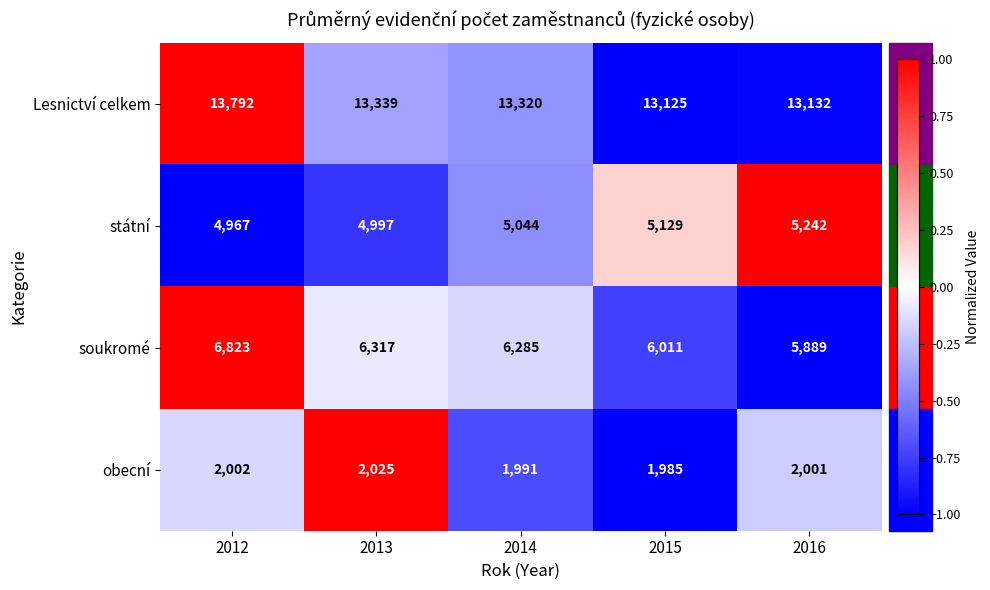

The soukromé series shows 6011 at 2015. True or false?

True